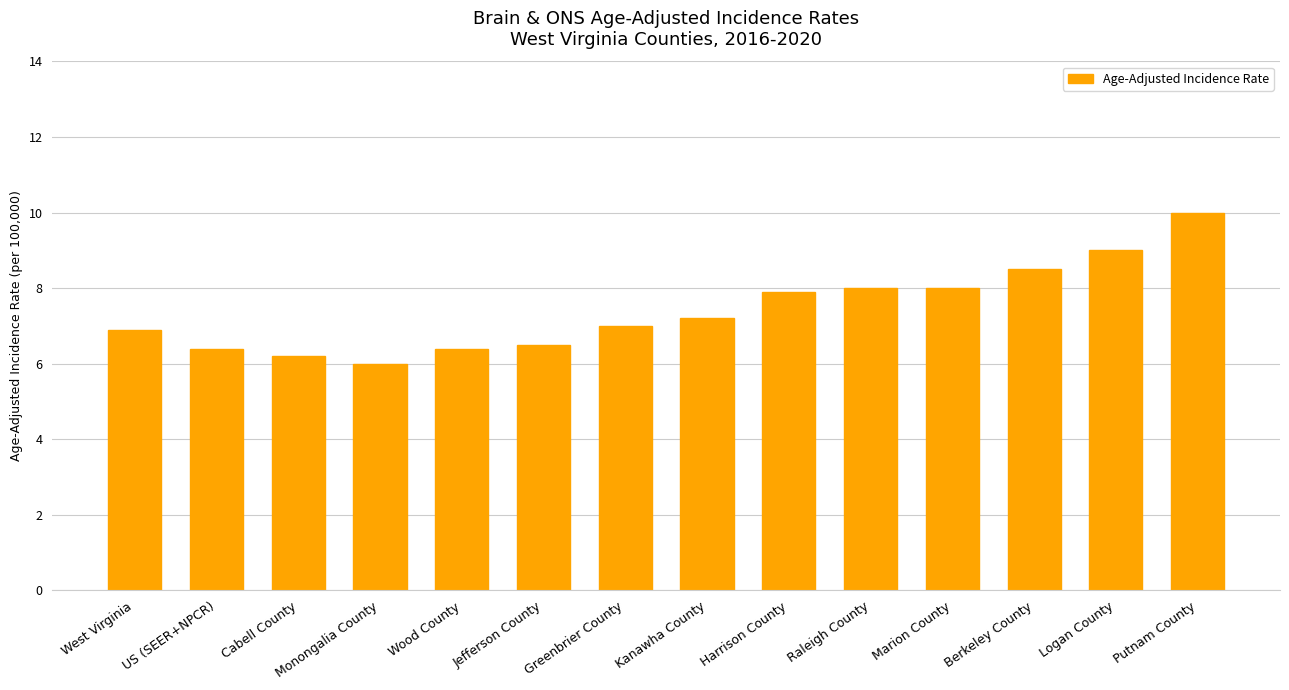

What is the change in value from US (SEER+NPCR) to Putnam County?

+3.6